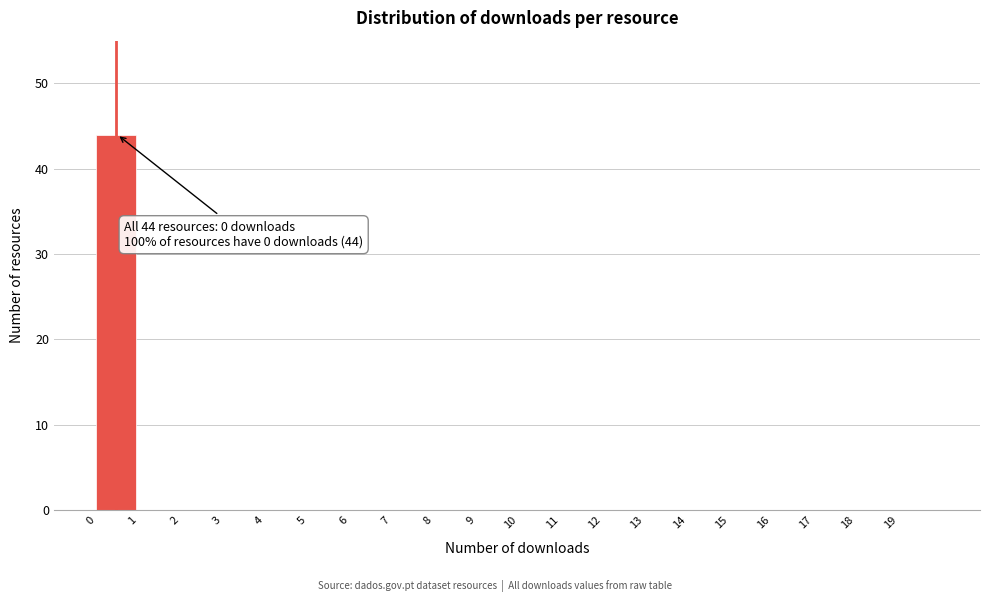

Over which range of the x-axis is the bar tallest?

0 to 1